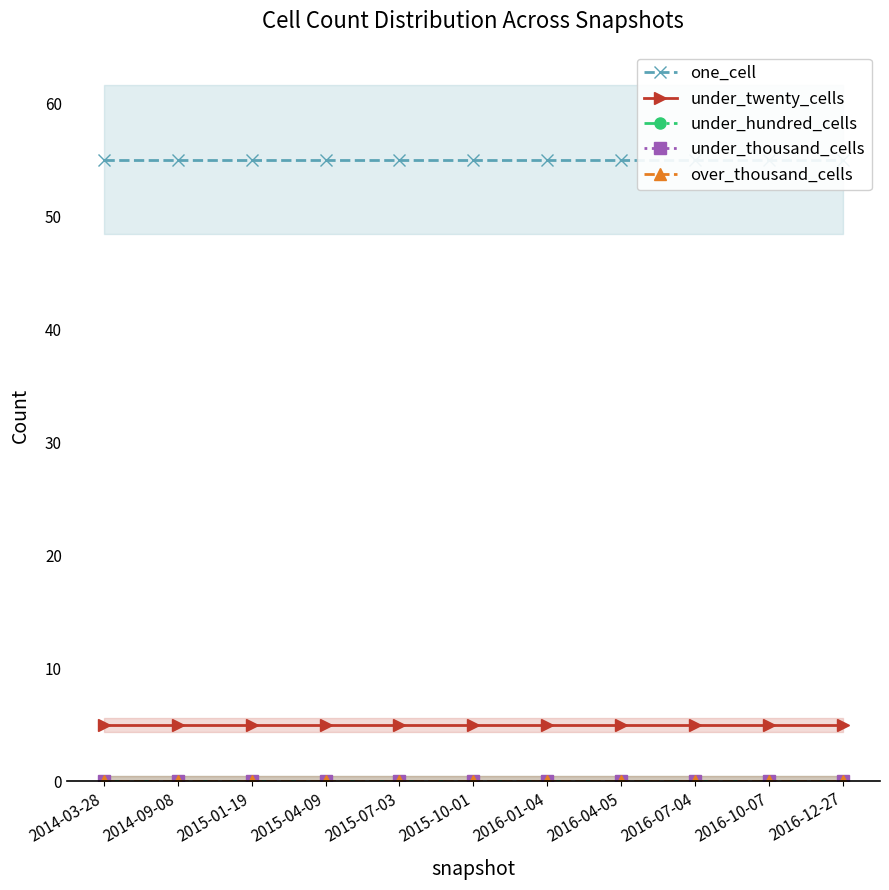

True or false: under_thousand_cells and under_hundred_cells cross at least once.

False